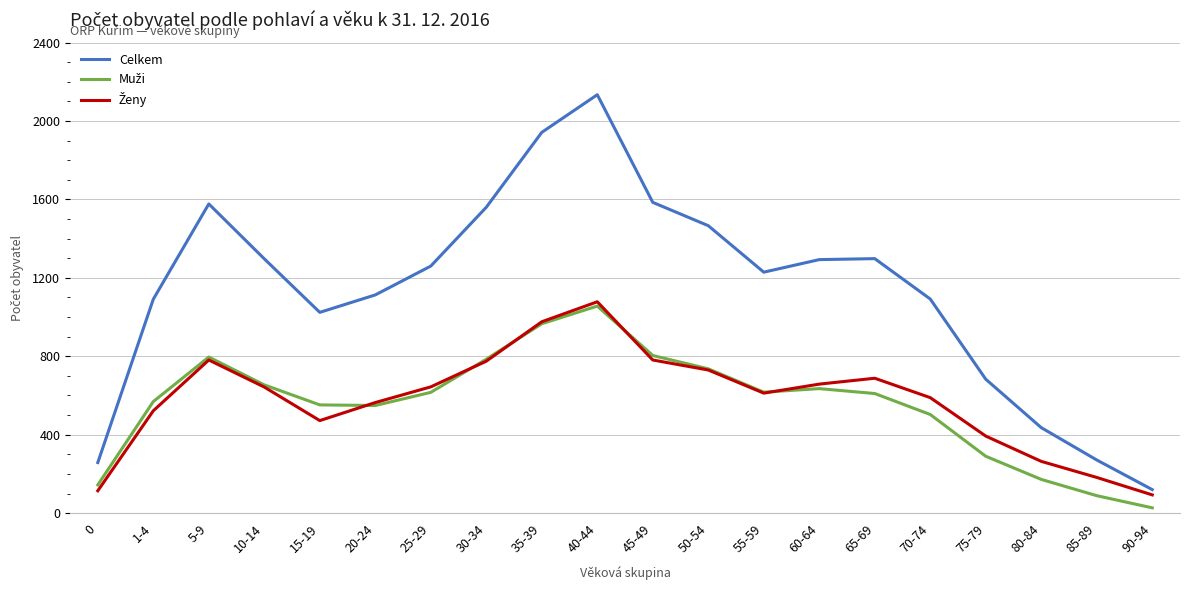

Count the number of categories in the chart.

20